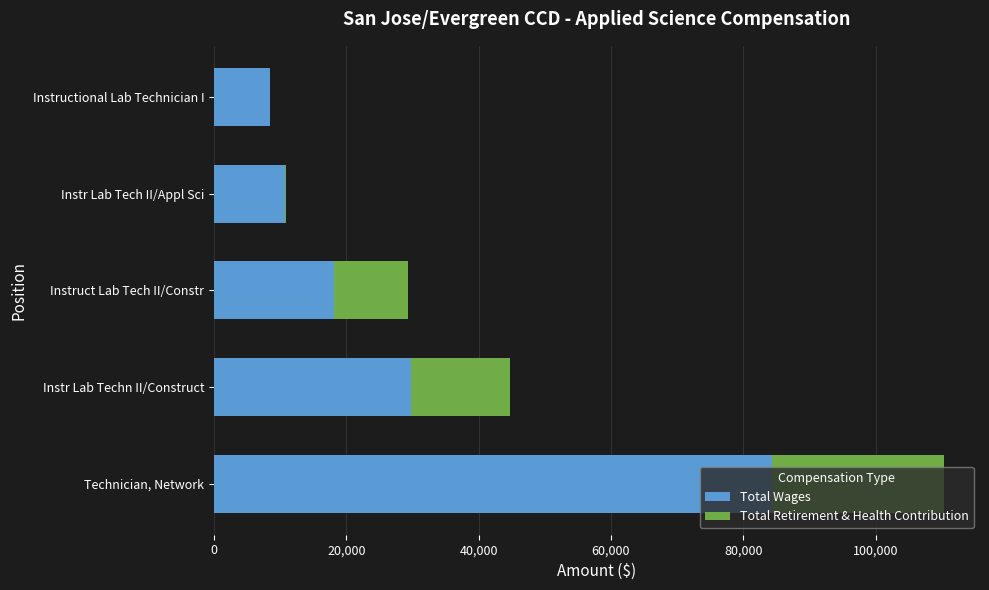

What is the sum of all Total Wages values?

151491